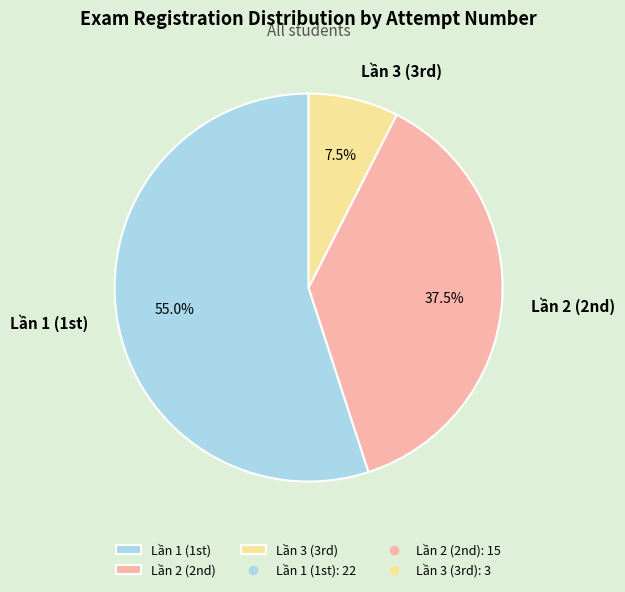

Rank the categories by value from highest to lowest.

Lần 1 (1st), Lần 2 (2nd), Lần 3 (3rd)